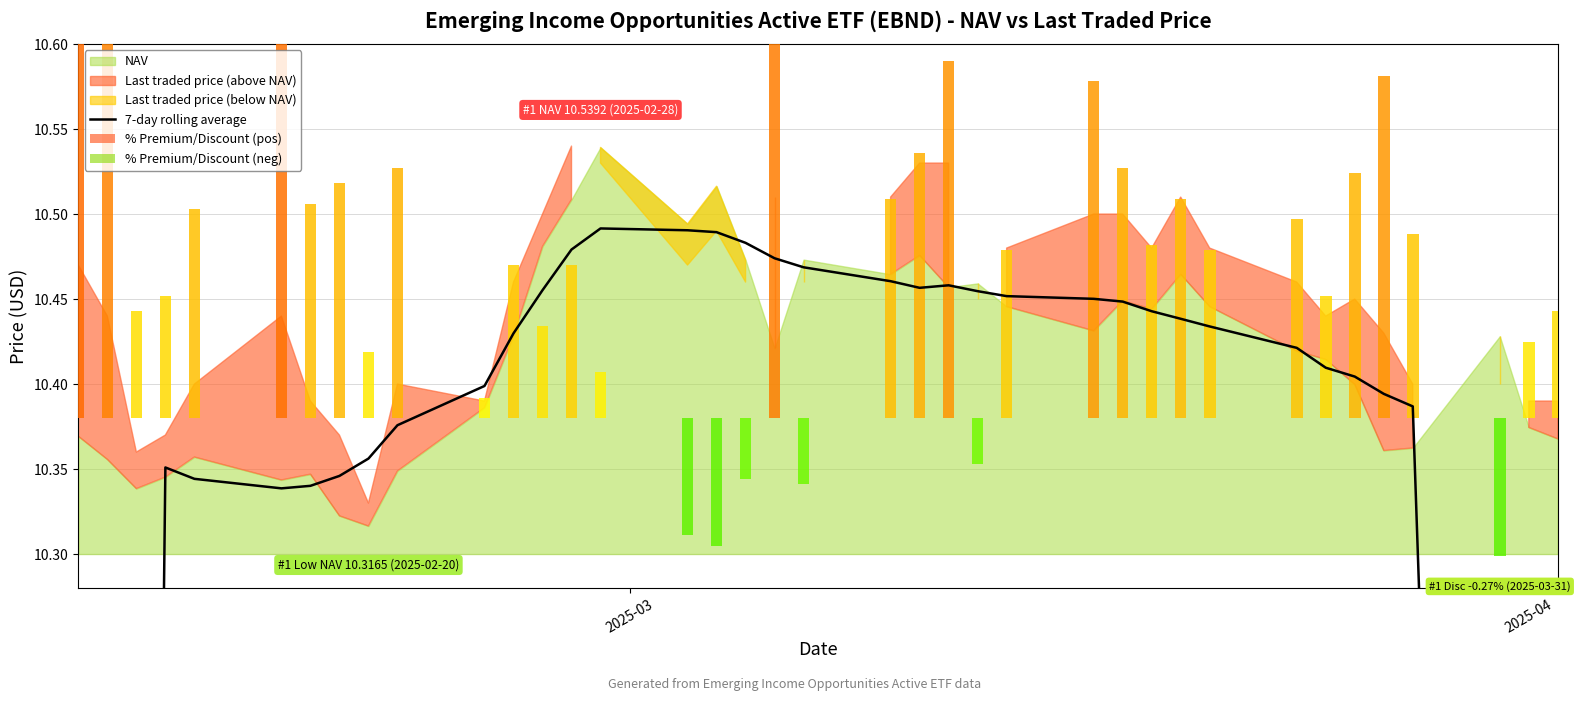

What is the sum of all values?

378.1